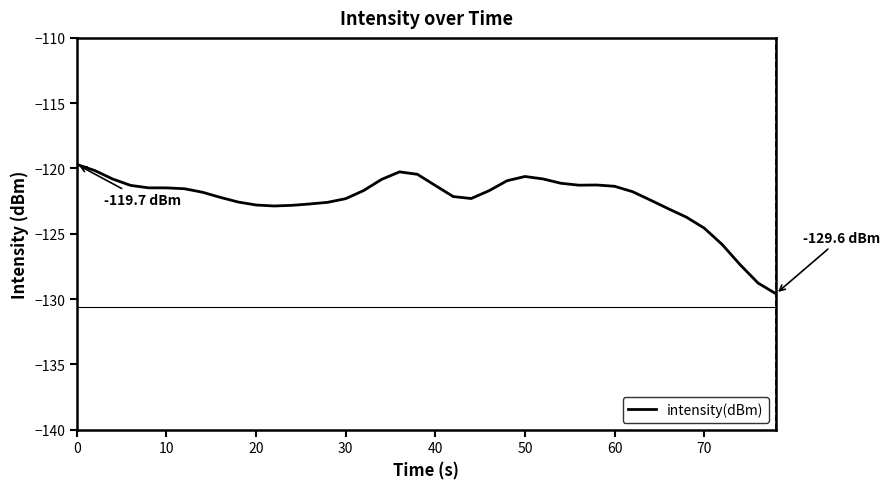

What is the greatest value displayed?

-119.7